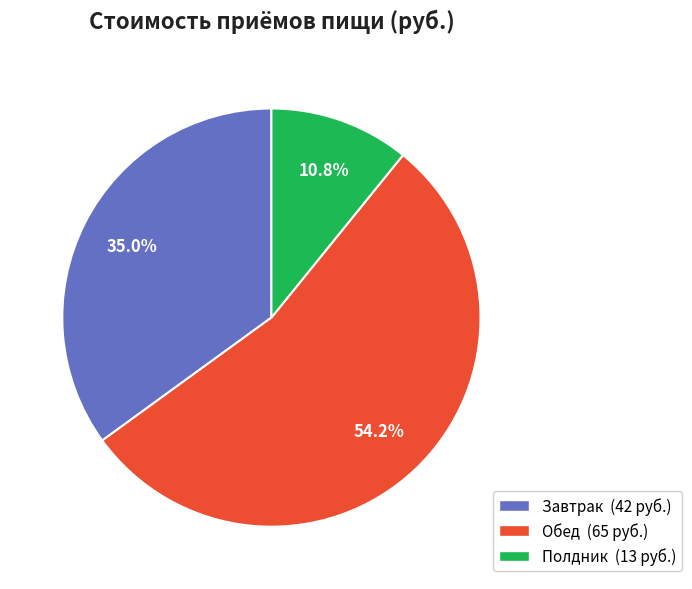

Is the sum of Полдник and Обед greater than half?

Yes